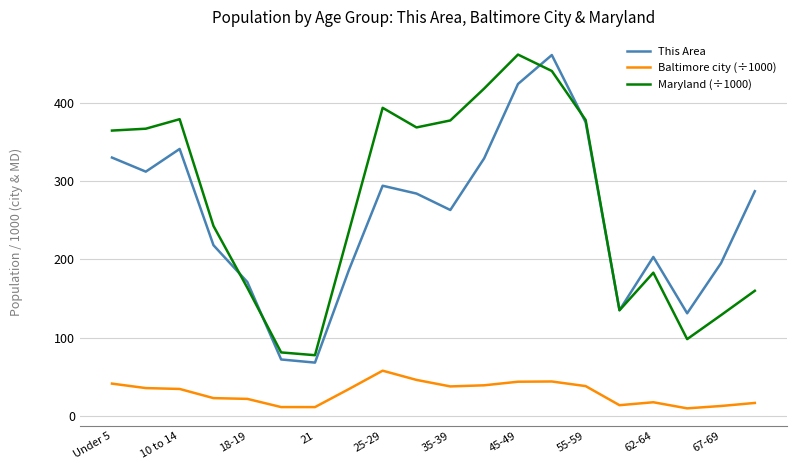

True or false: Baltimore city (÷1000) and Maryland (÷1000) intersect in this chart.

False